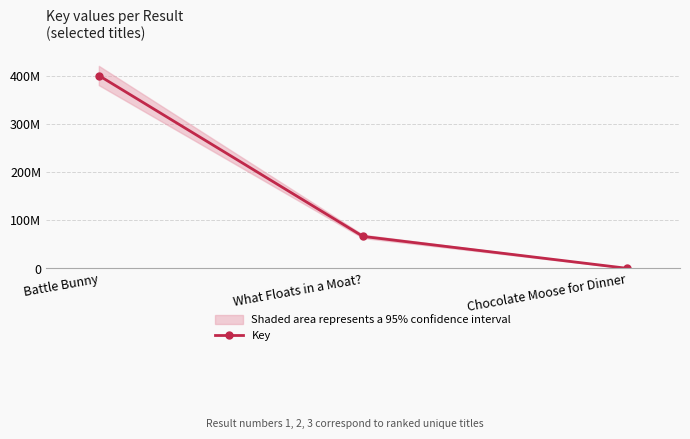

How many series are shown in this chart?

1